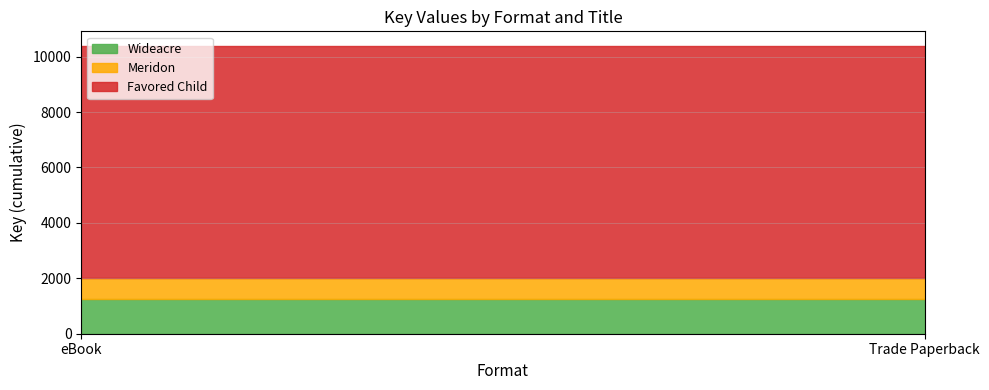

What is the label of the 1st point from the right?

Trade Paperback